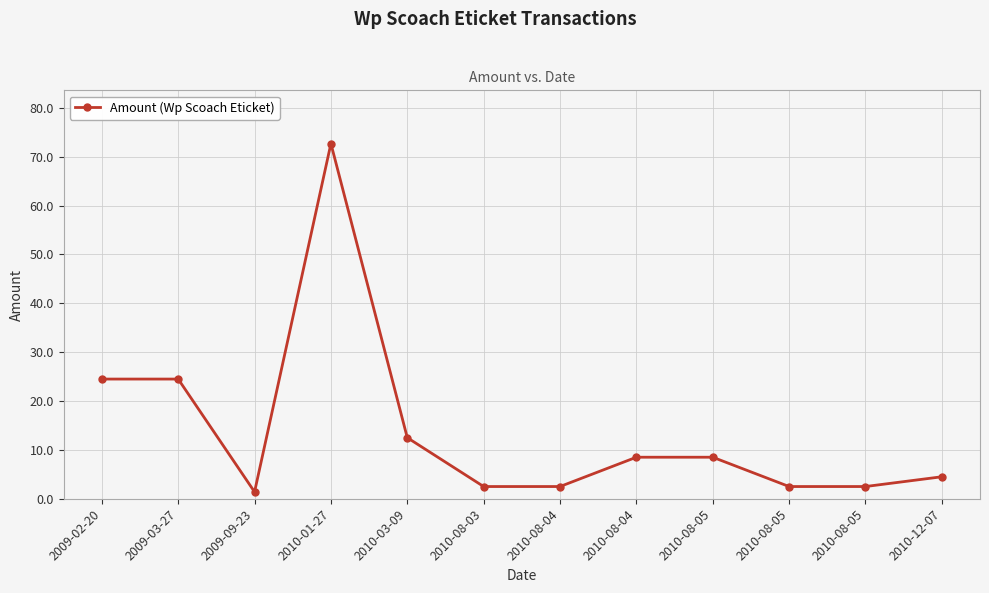

What is the value of the 10th point from the left?

8.5